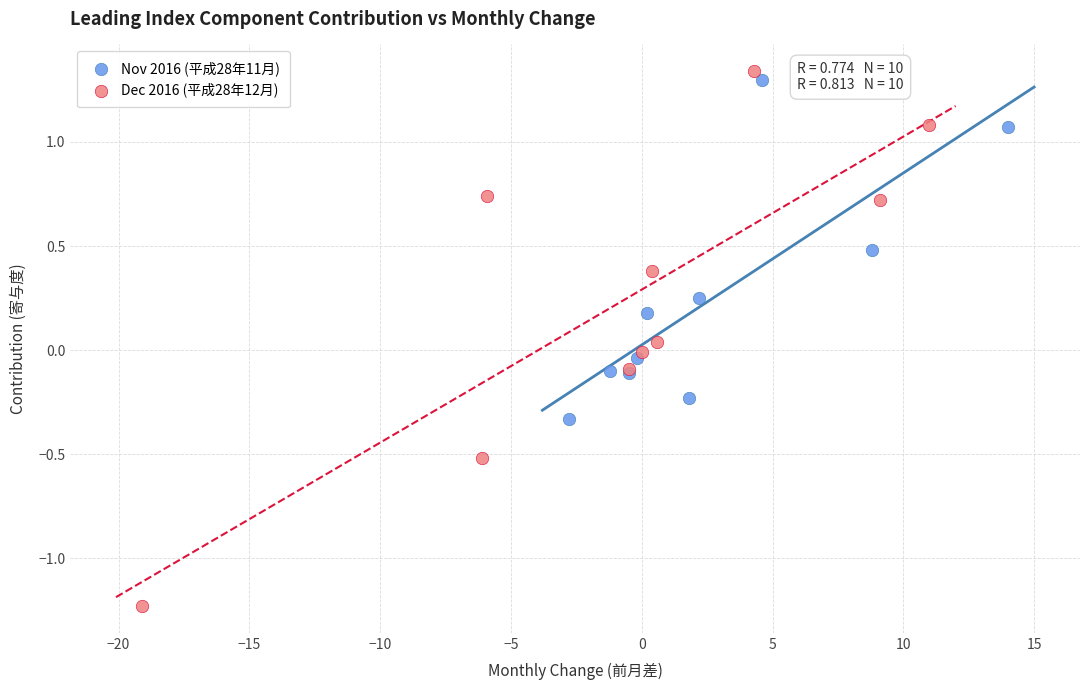

Which series contains the lowest Y value?

Dec 2016 (平成28年12月)